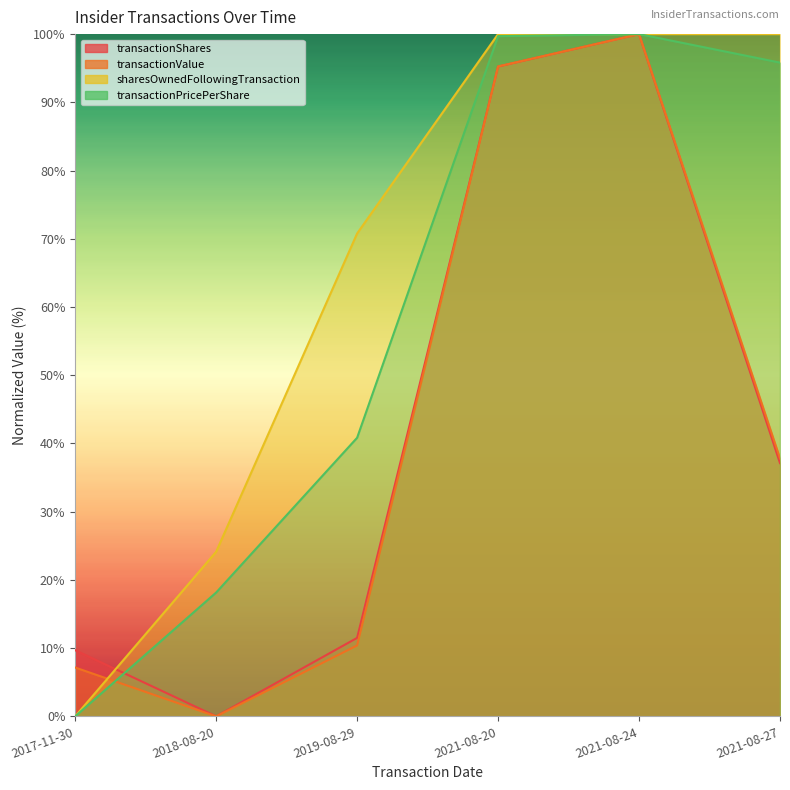

At which label is transactionValue closest to 50?

2021-08-27